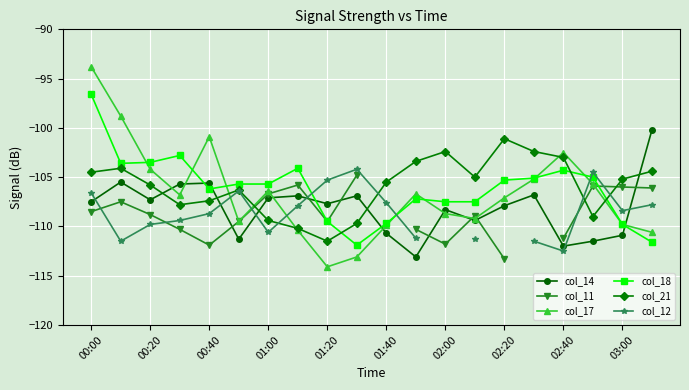

What is the average value of the col_21 series?

-105.9